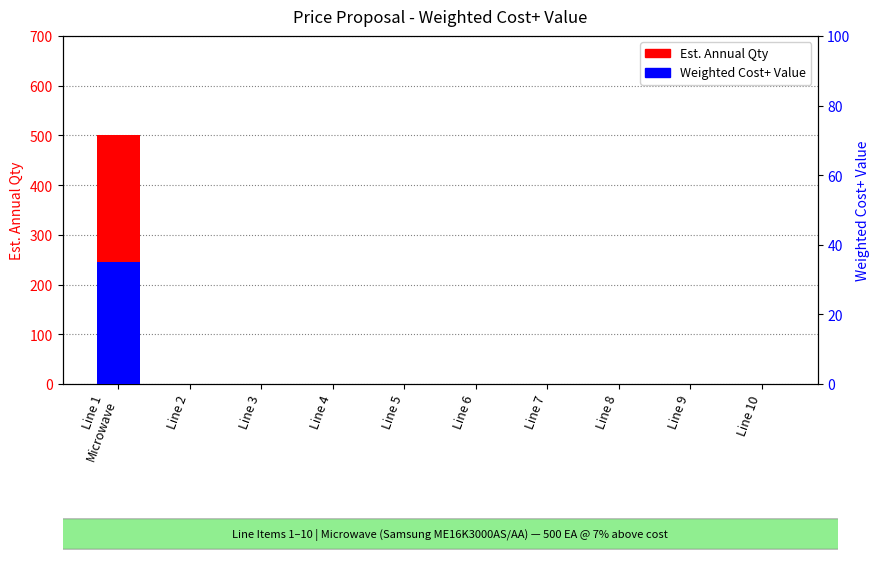

How many bars are there in total?

20